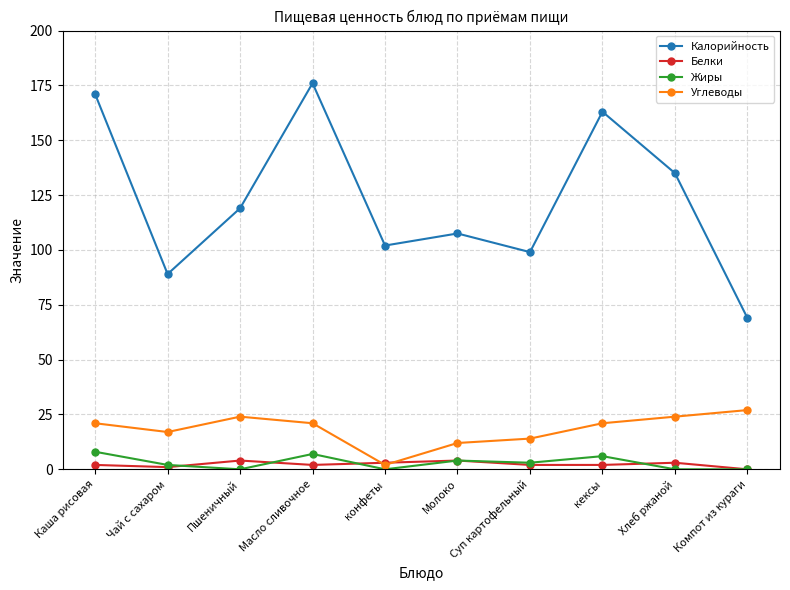

What is the value of the Углеводы point at the 9th from the left?

24.0